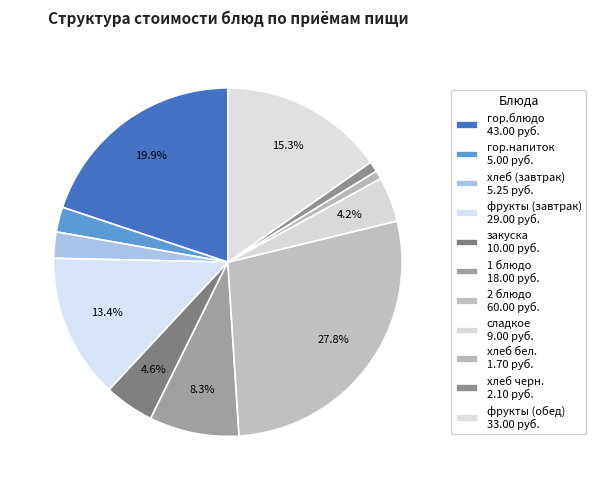

Does сладкое represent more than half of the total?

No